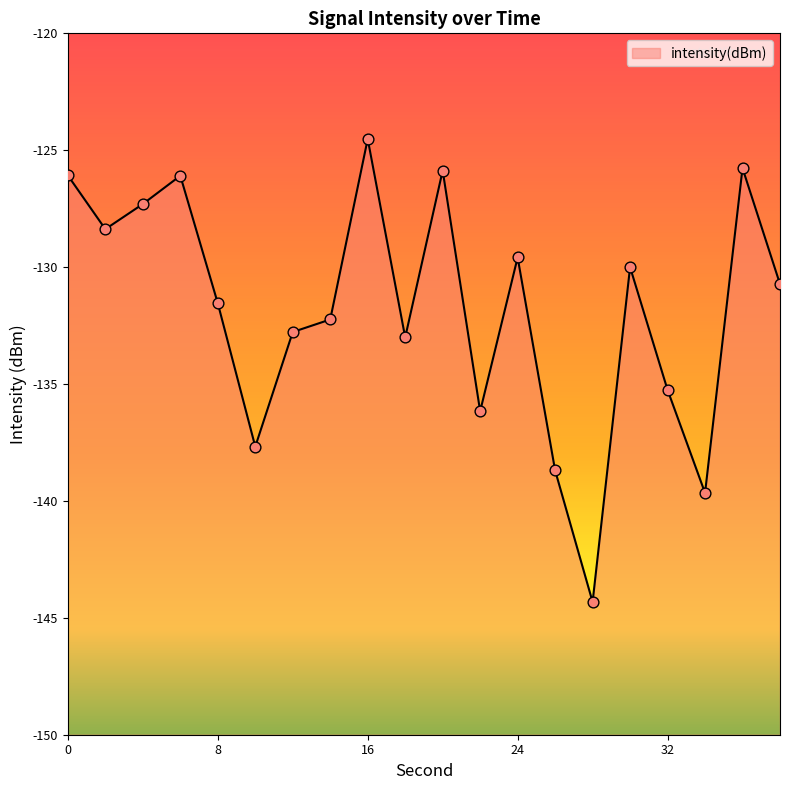

Which has a higher value, 6 or 34?

6